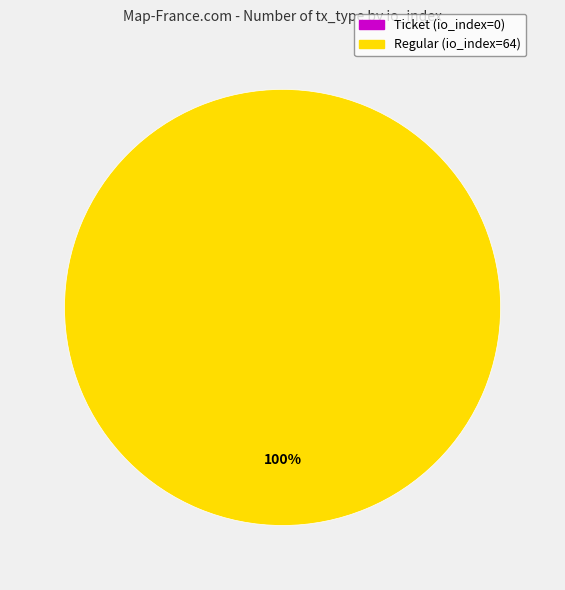

Which has a higher value, Regular (io_index=64) or Ticket (io_index=0)?

Regular (io_index=64)